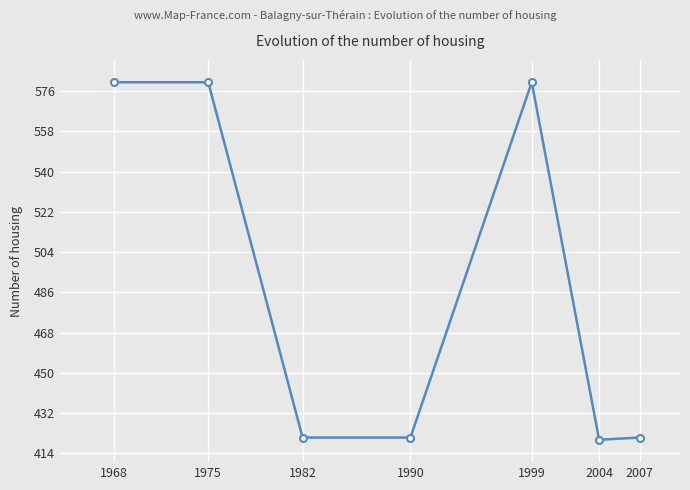

What is the value of the 4th point from the left?

421